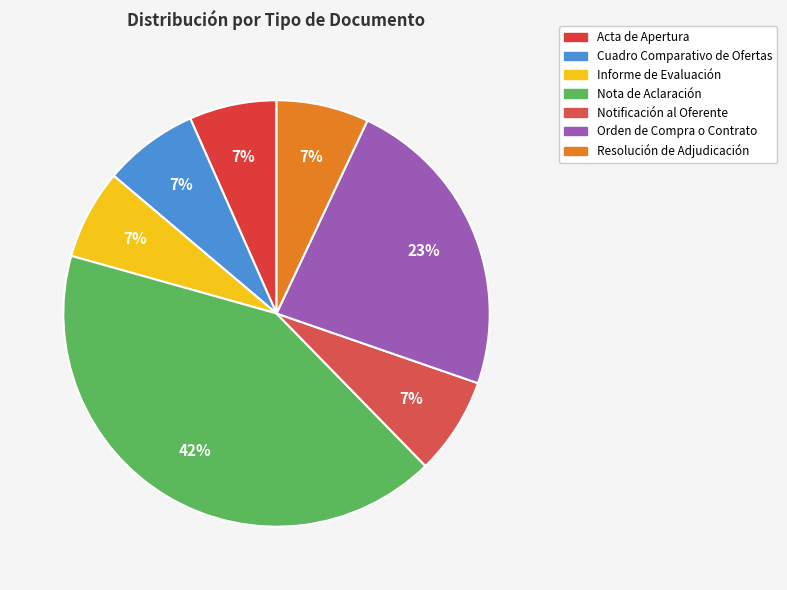

How many slices are in this pie chart?

7